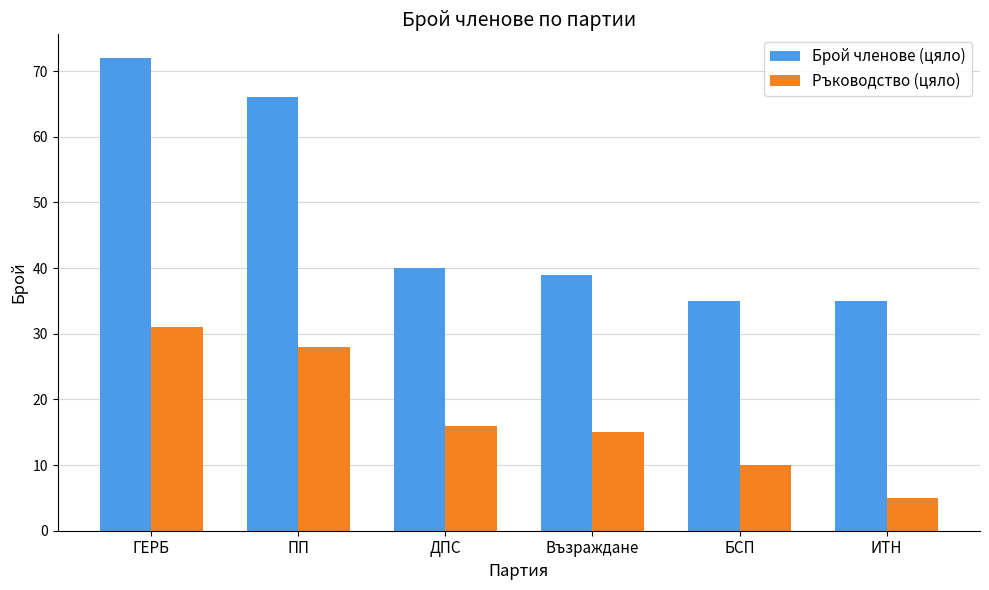

What is the value of the Брой членове (цяло) bar at the 3rd from the left?

40